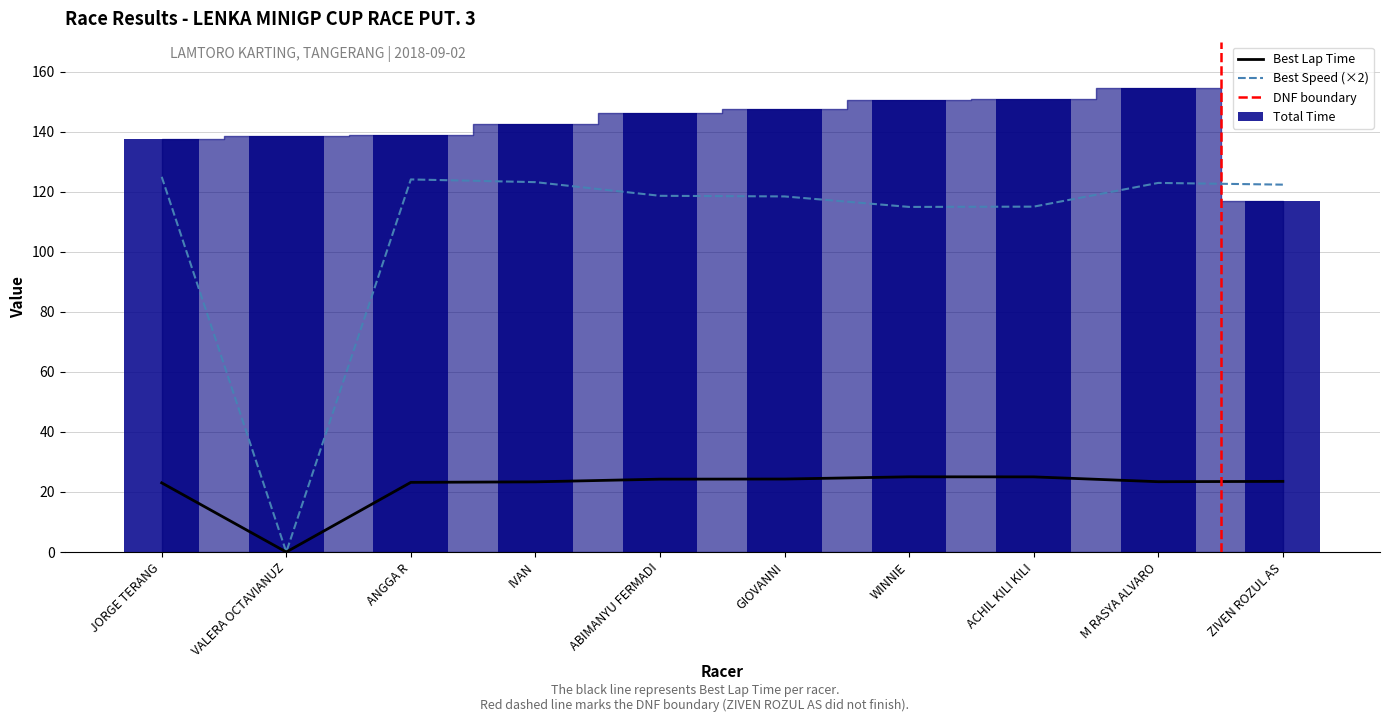

What is the average value of the Best Lap time series?

21.5